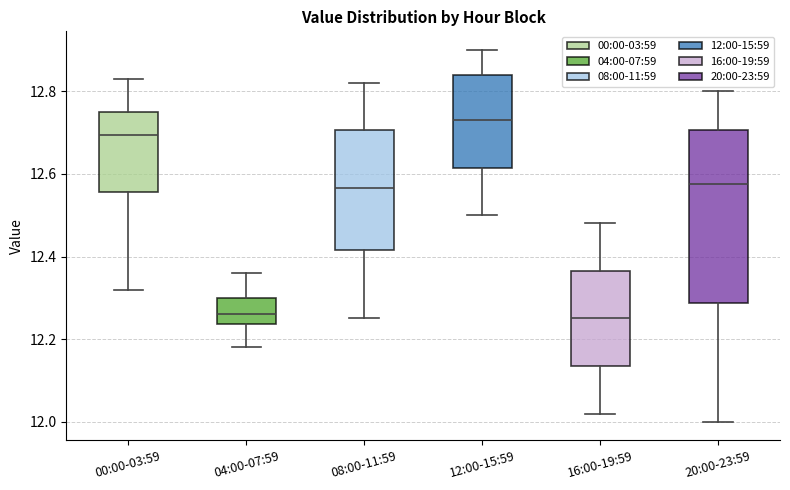

Which box's median line is the highest?

12:00-15:59